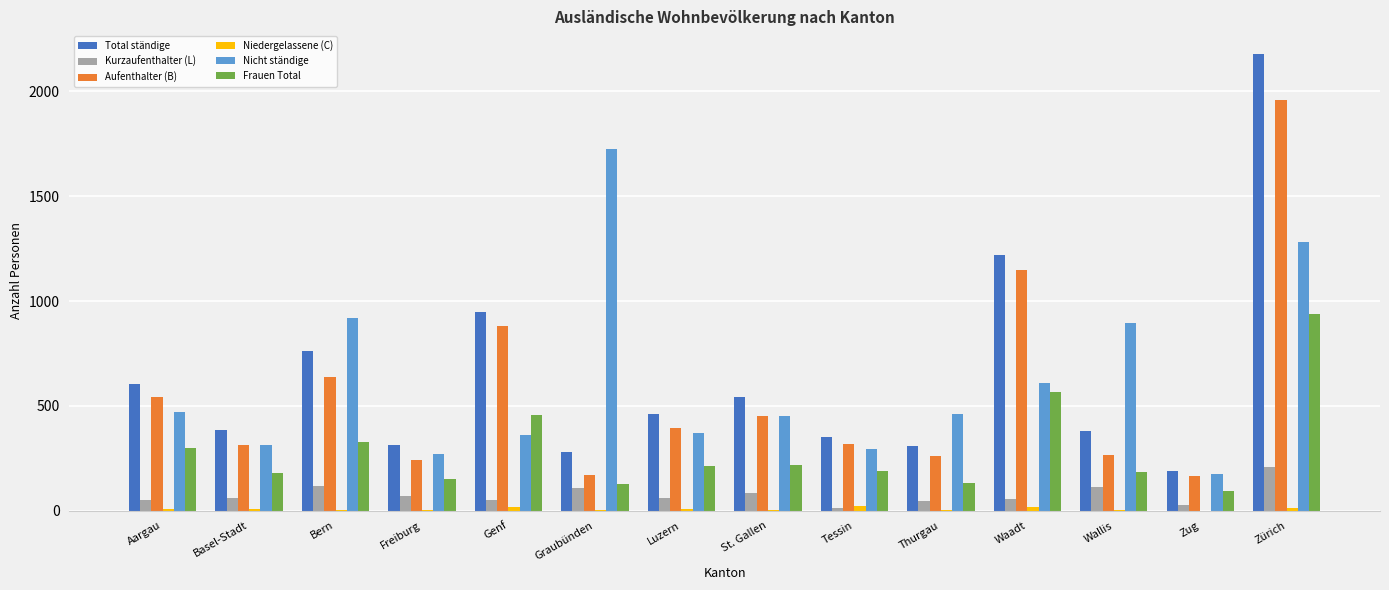

What is the greatest value displayed?

2178